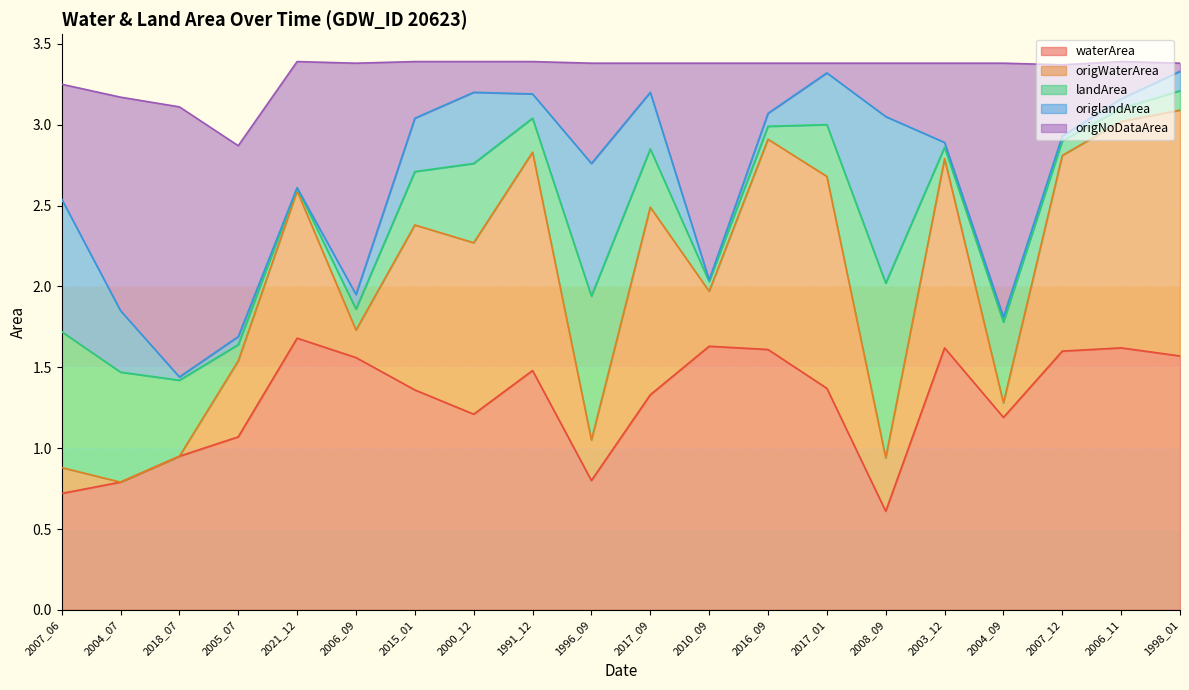

At which label does waterArea first exceed 1?

2005_07